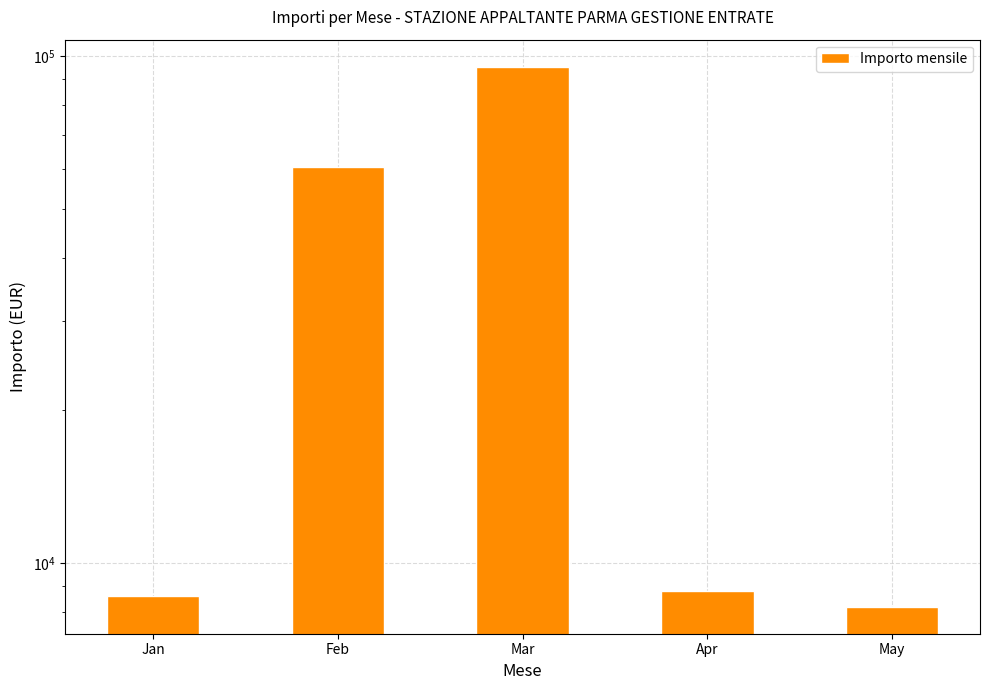

Which category has the highest value across all series?

Mar